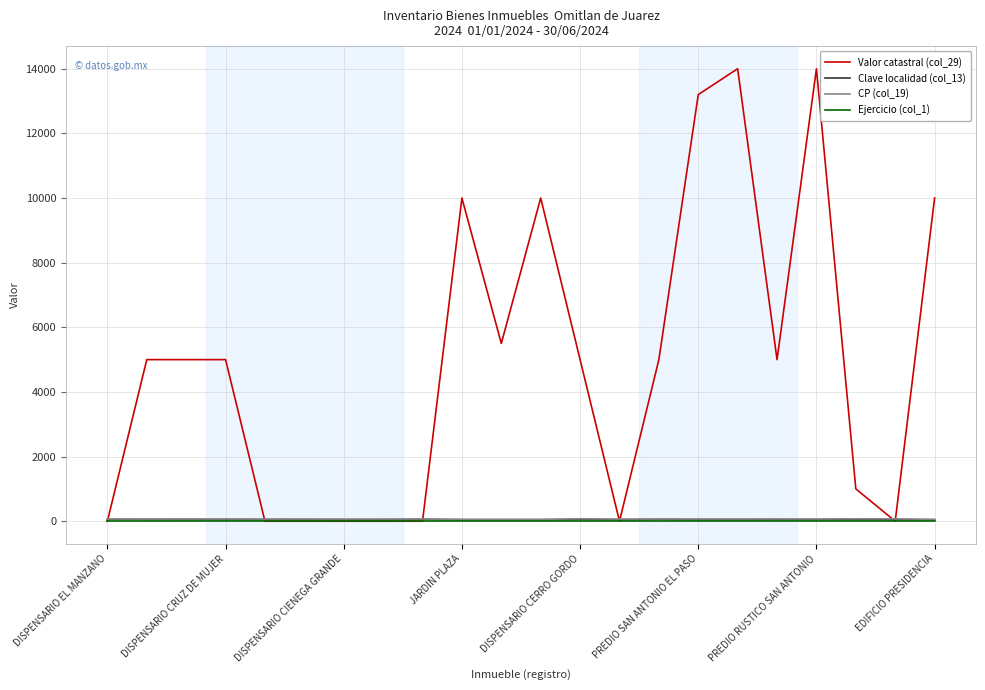

Which series has the largest range (max minus min)?

Valor catastral (col_29)